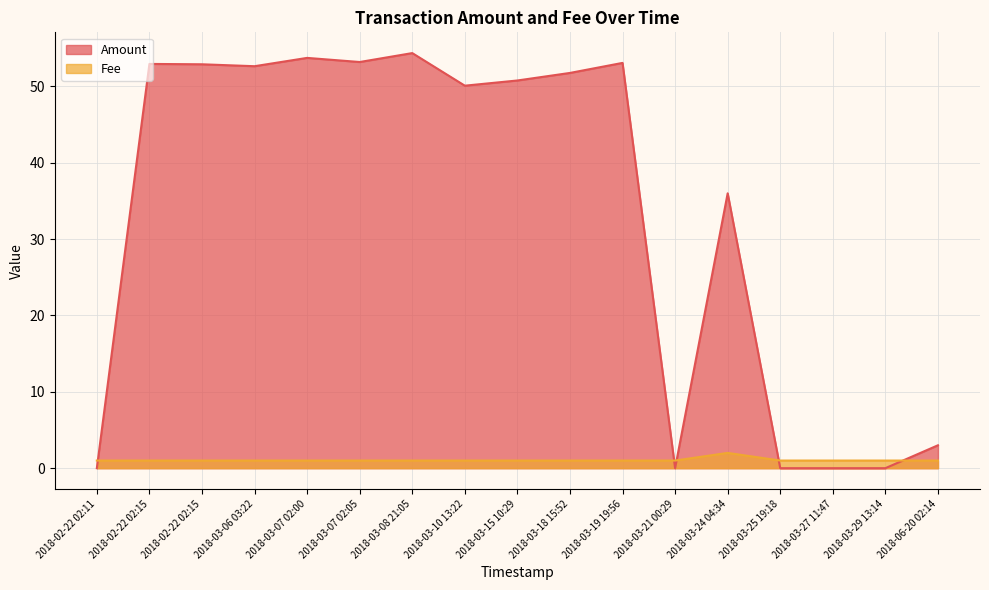

True or false: Fee has more than 2 interior local peaks.

False